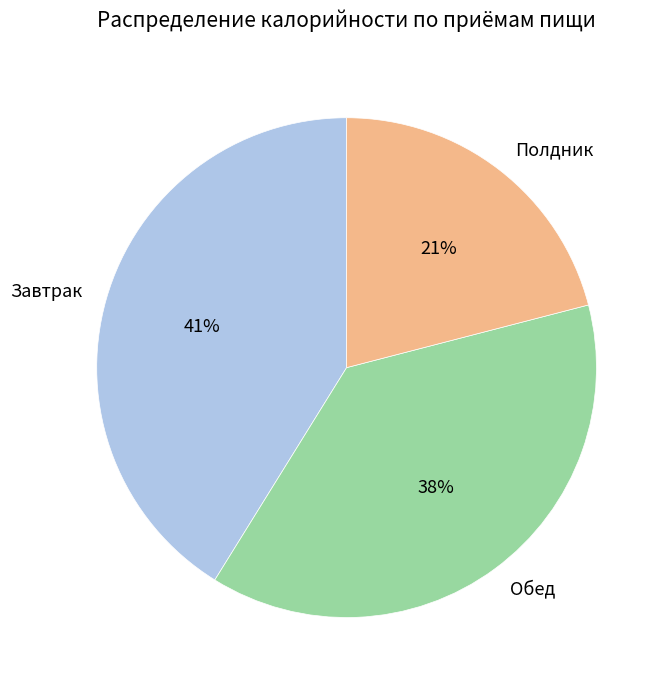

To the nearest percent, what portion does Завтрак represent?

41%